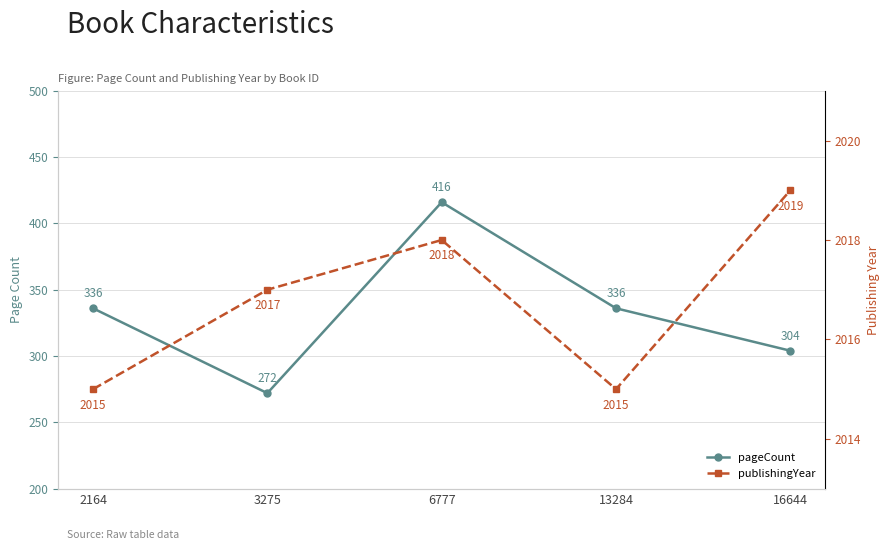

At how many categories does at least one series exceed 902?

5